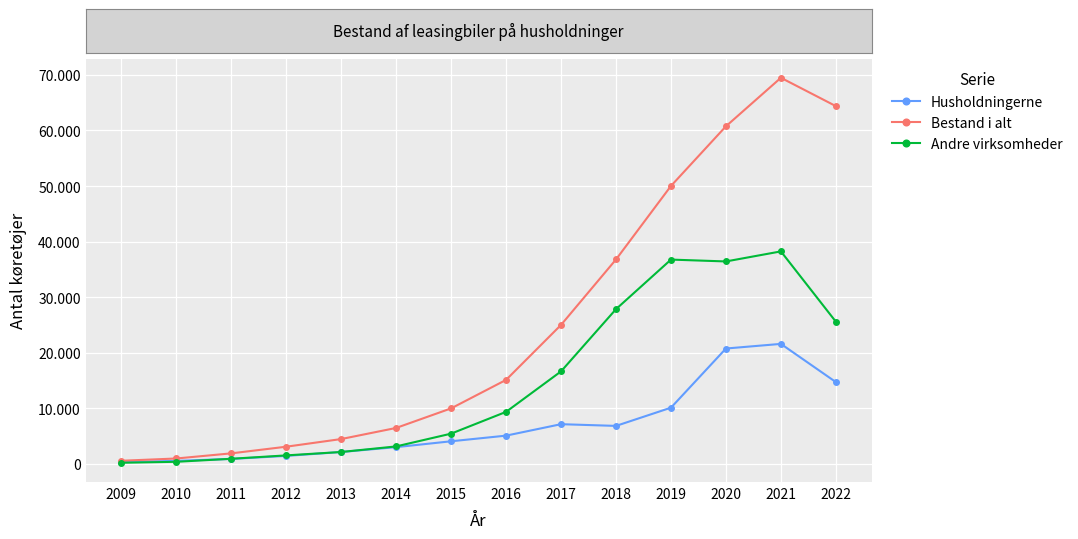

Is this an area chart (filled region under the line)?

No